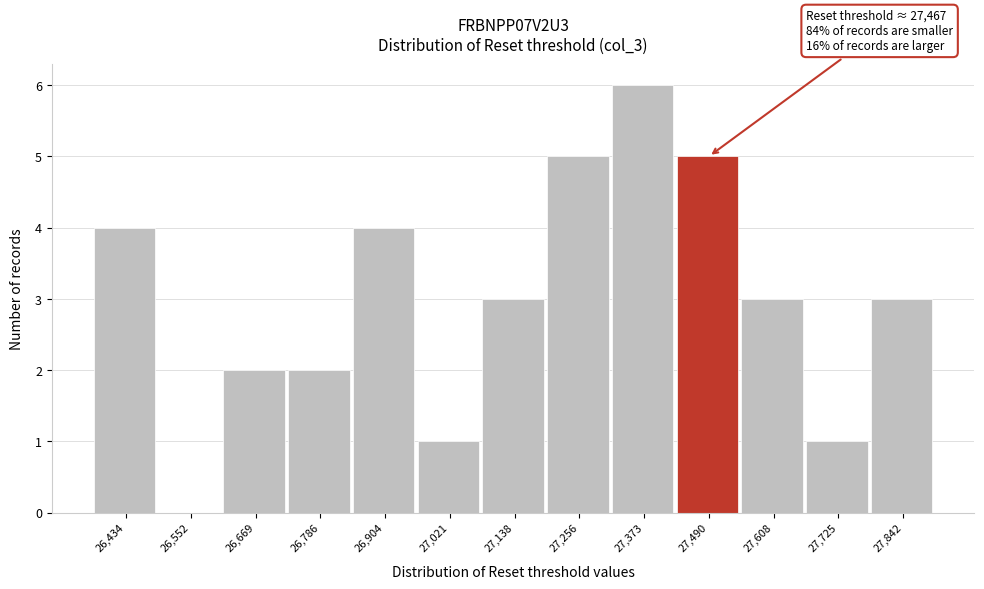

Over which range of the x-axis is the bar tallest?

27320 to 27440